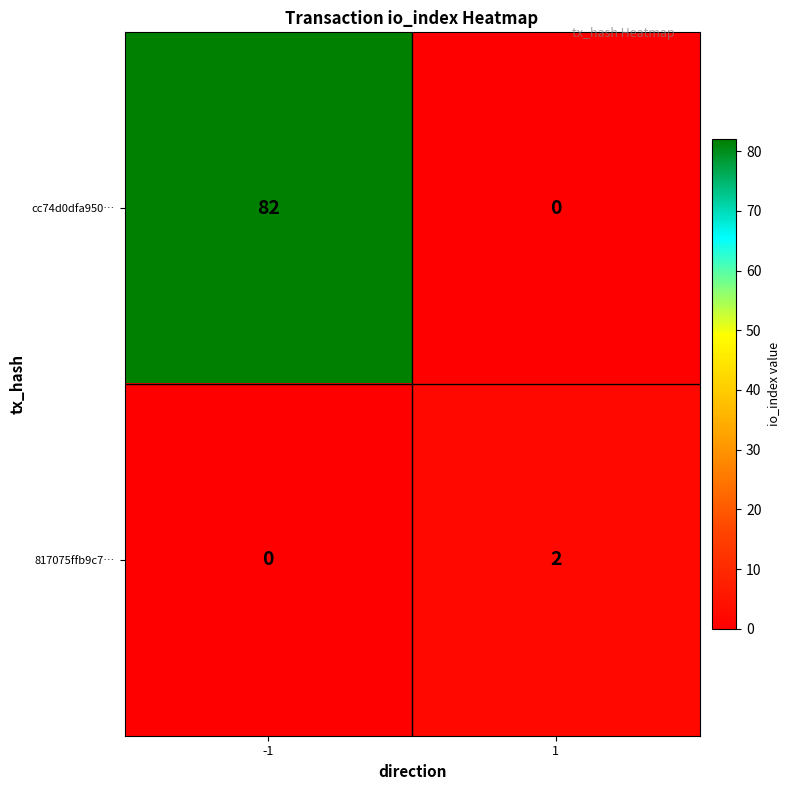

What is the difference between the cc74d0dfa950… values at 1 and -1?

82